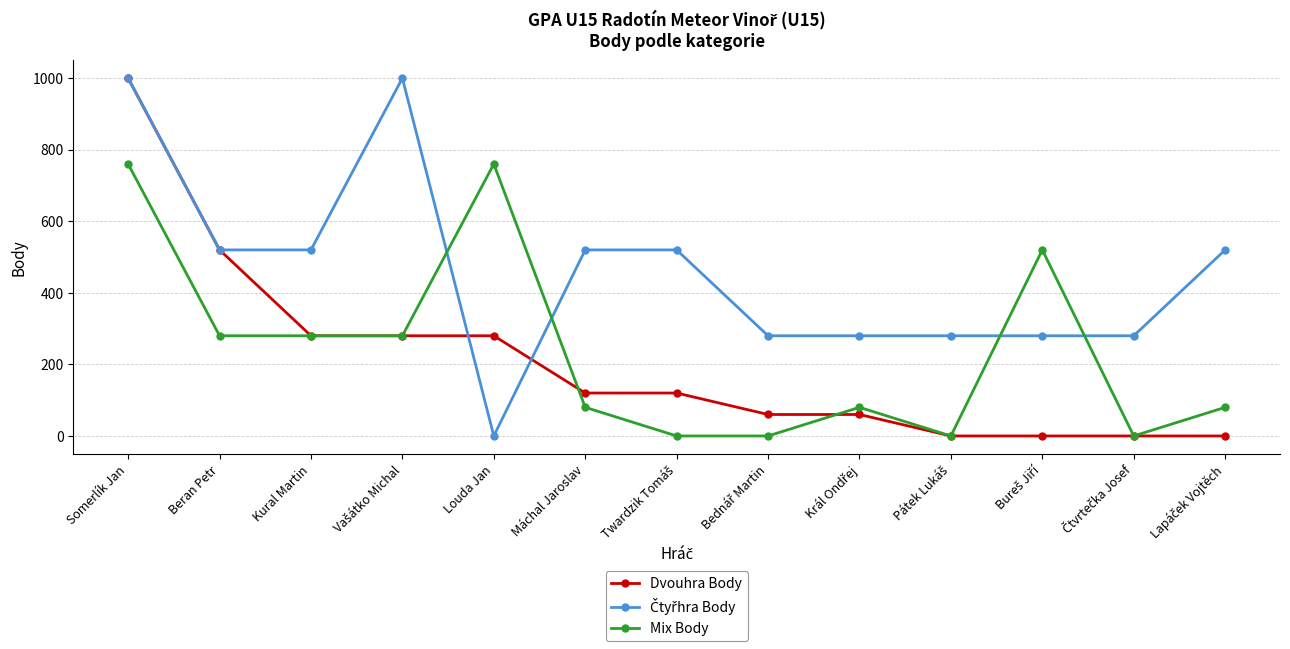

True or false: Mix Body has more than 0 points higher than both neighbors.

True